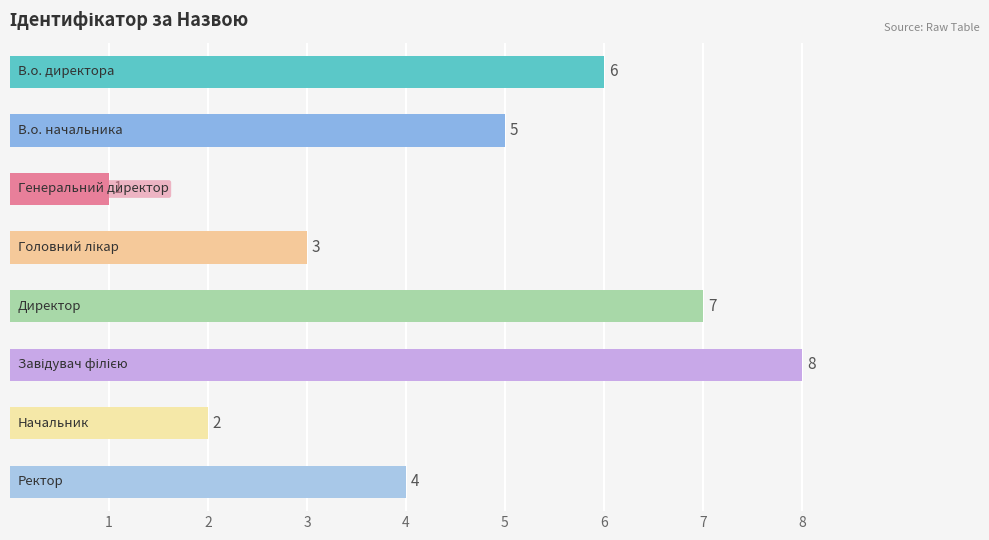

What is the sum of all values?

36